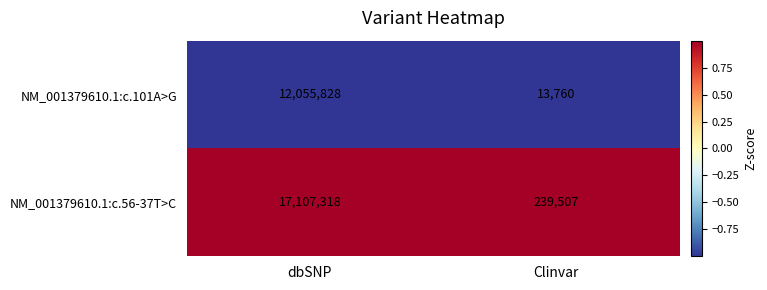

What is the maximum value shown in the chart?

17107318